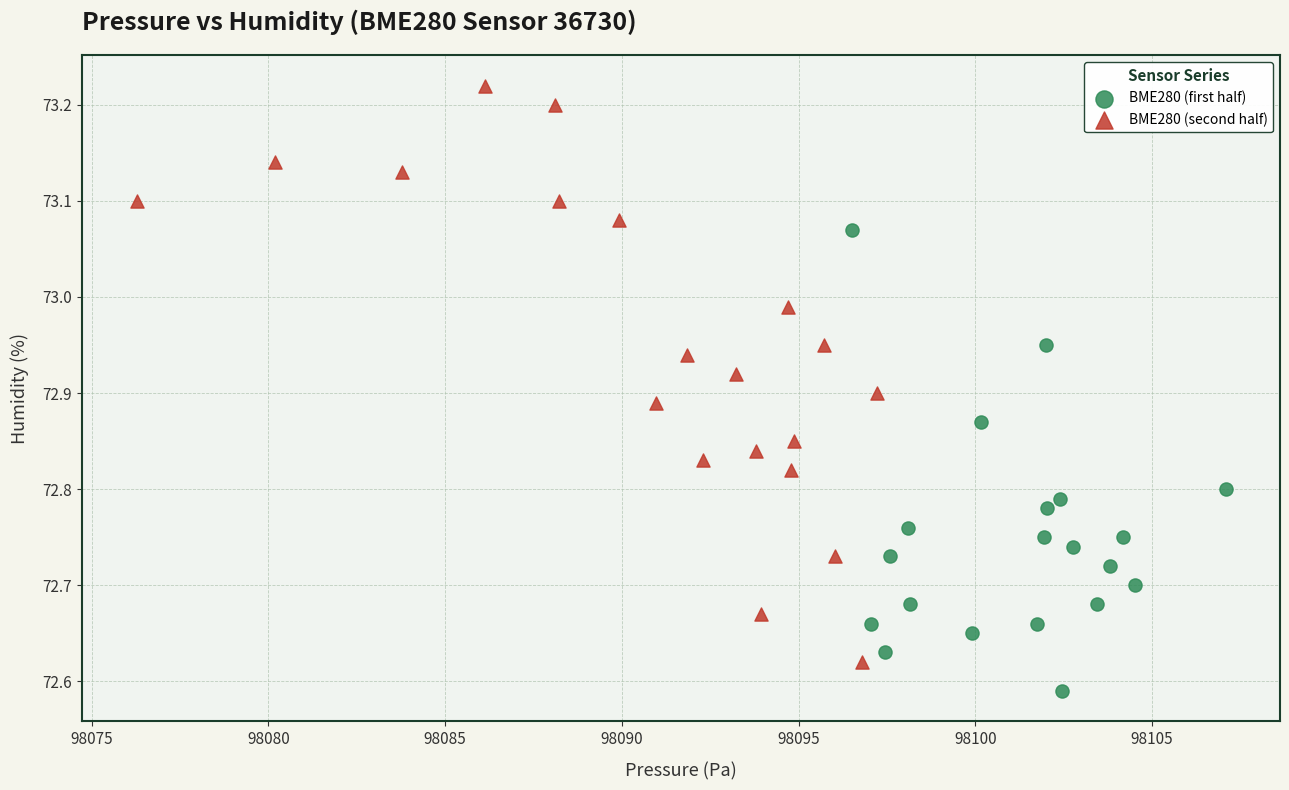

Which series reaches the maximum Y coordinate?

BME280 (second half)